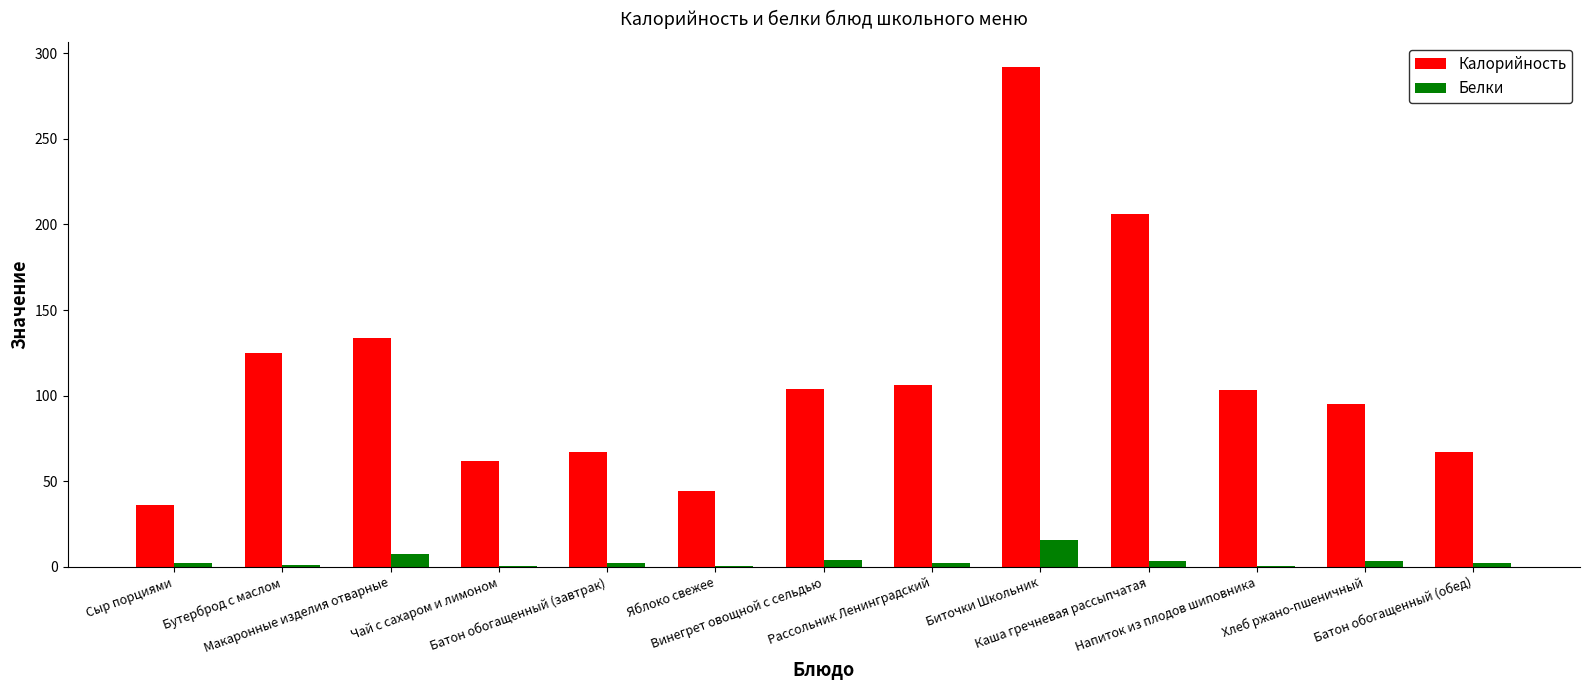

What is the sum of all Калорийность values?

1441.4